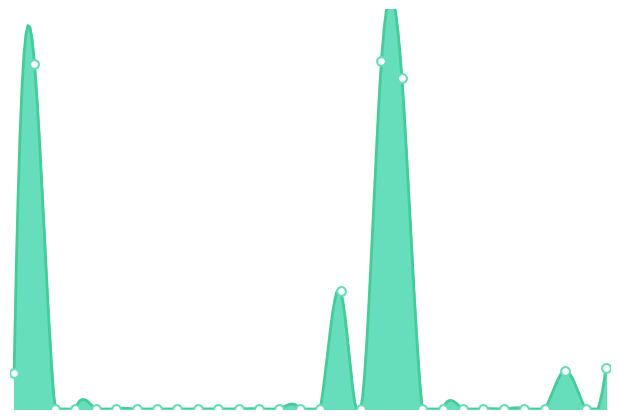

Which has a higher value, 2022-04-02 or 2022-04-05?

2022-04-02